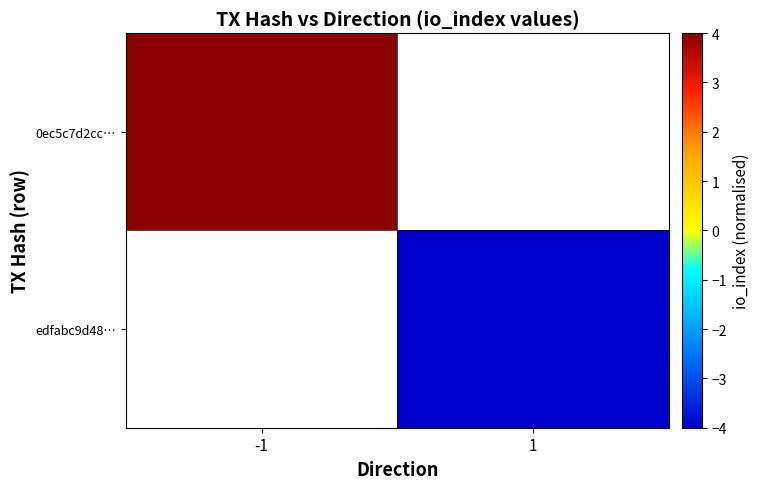

At which label does edfabc9d48… reach its minimum?

-1